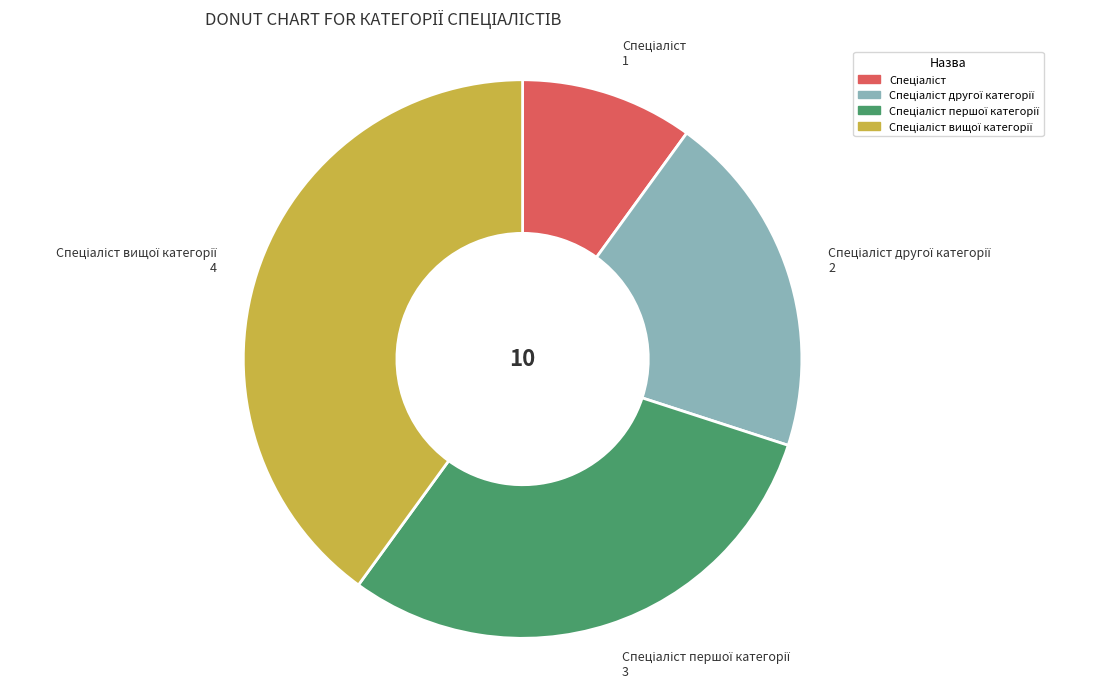

Does any single category account for the majority?

No